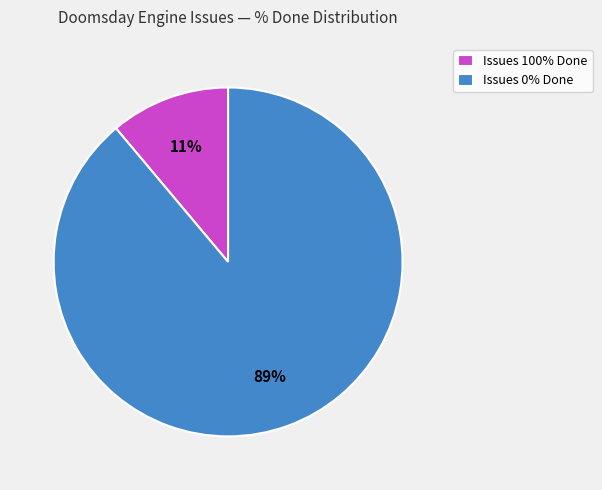

Rank the categories by value from lowest to highest.

Issues 100% Done, Issues 0% Done